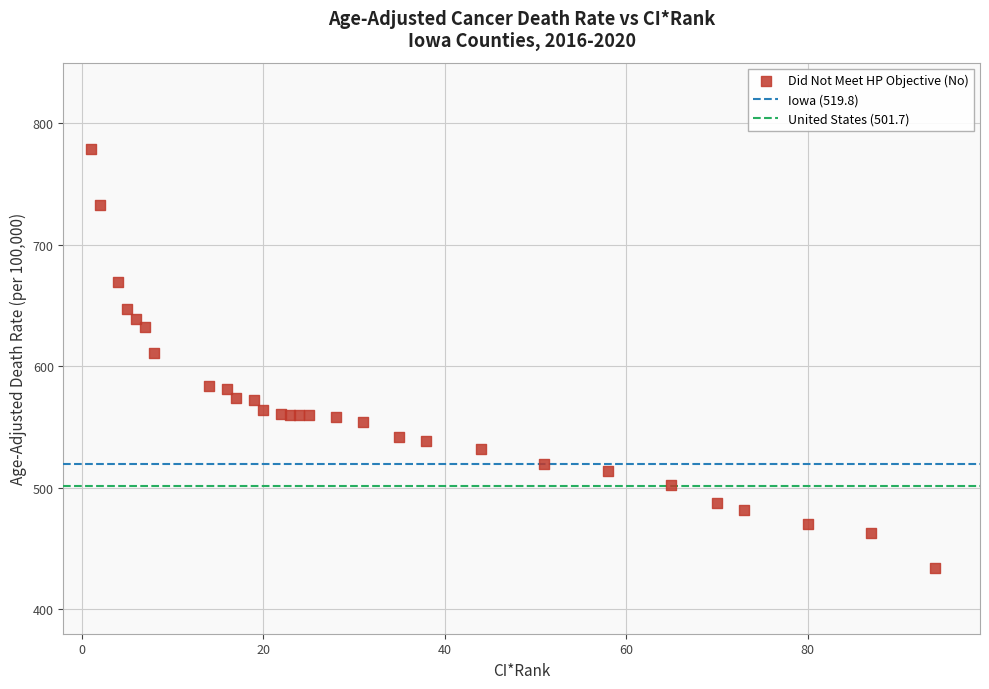

What Y value in the scatter plot is closest to 606?

611.1